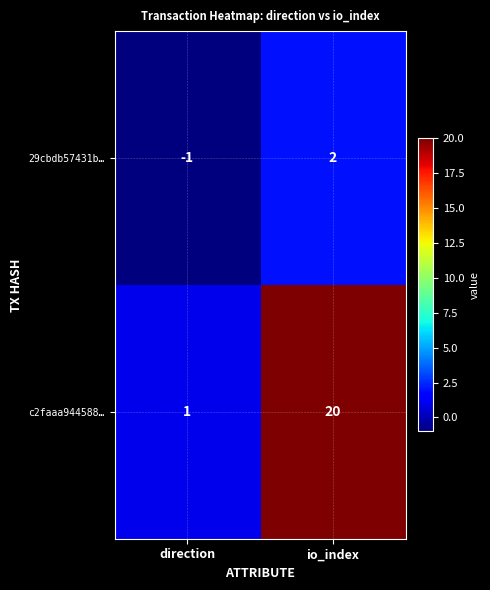

Is it true that c2faaa944588… equals 20 at io_index?

True